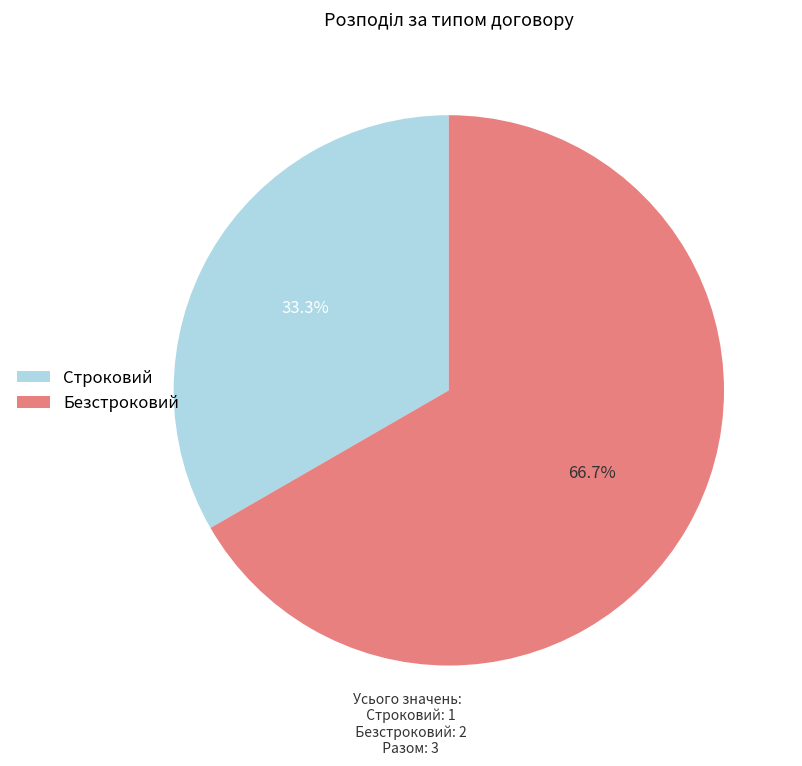

To the nearest percent, what is the combined percentage of Безстроковий and Строковий?

100%